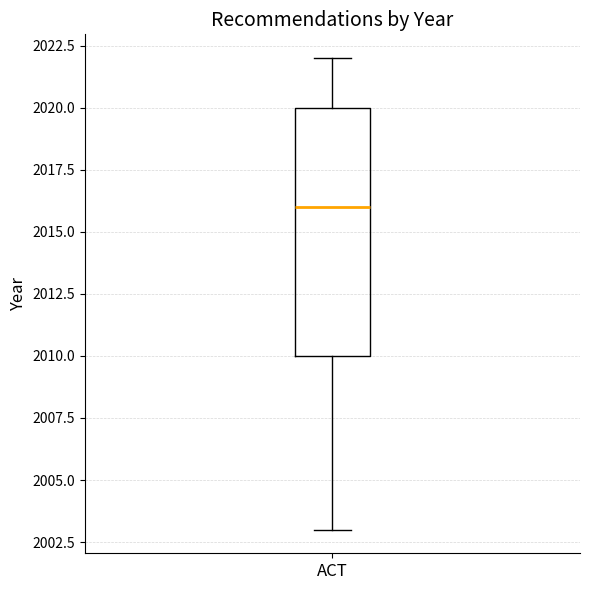

Transcribe this box plot: give where the median line is, the range the box spans, and where the two whiskers end, as read against the y-axis. The values are not printed on the chart, so give them approximately, as read against the axis.

median 2016, box 2010 to 2020, whiskers 2003 to 2022